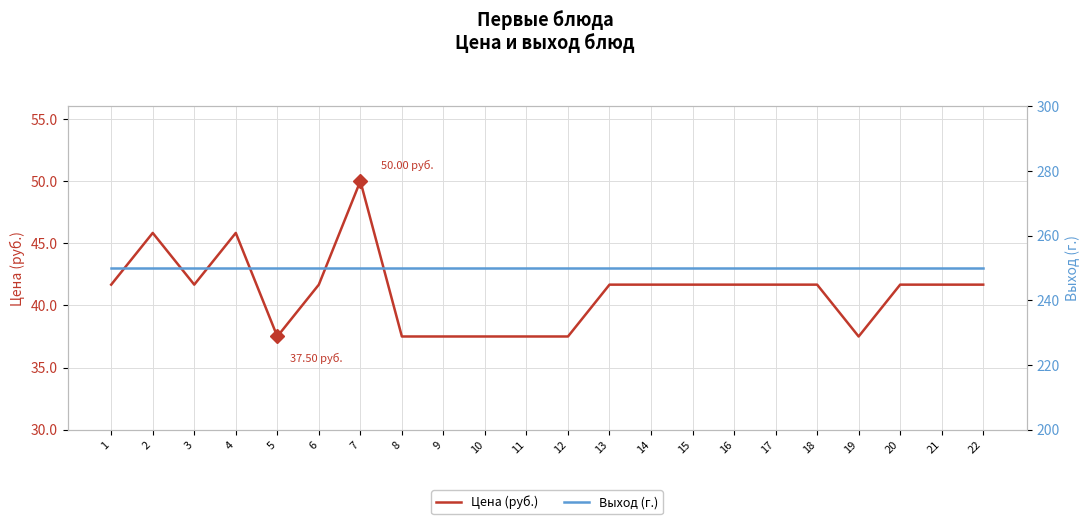

Is it true that Выход (г.) equals 337.5 at 20?

False